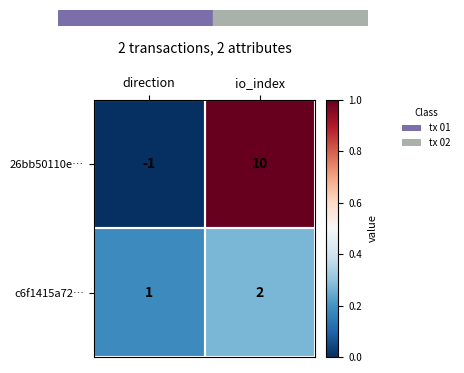

Is it true that 26bb50110e… equals -2 at direction?

False